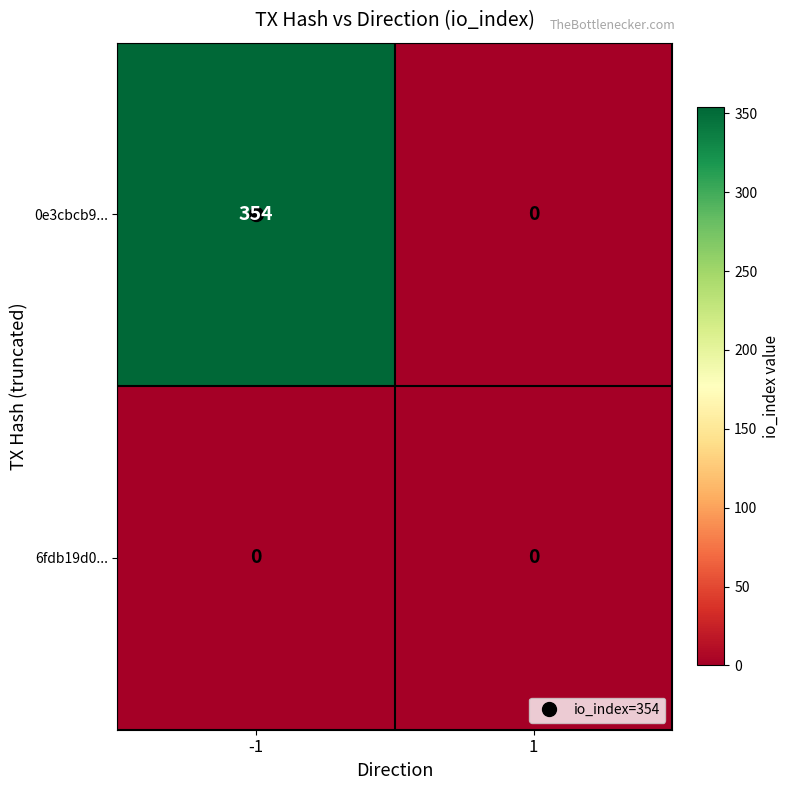

What is the highest value of the 0e3cbcb9... series?

354